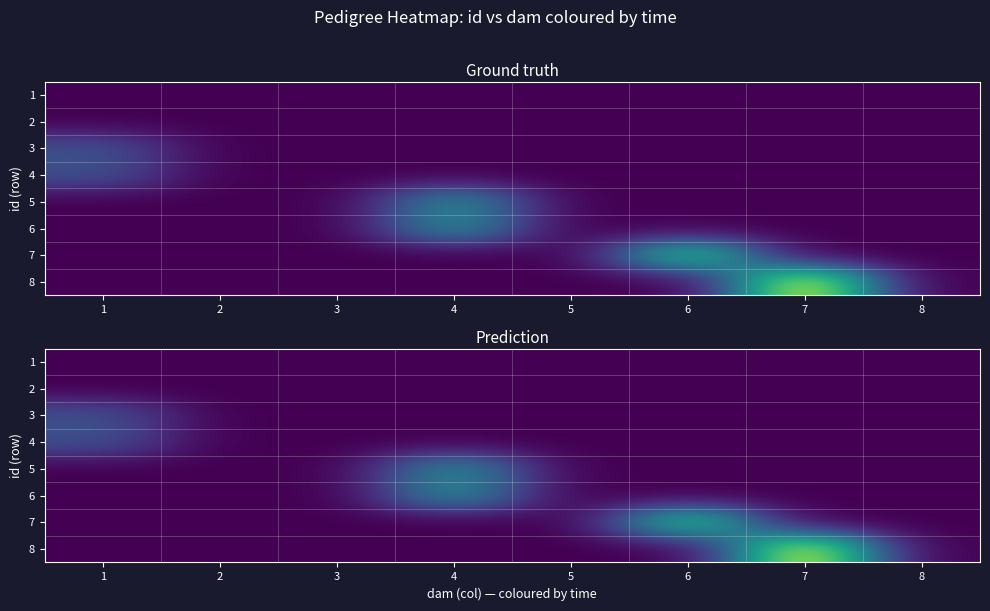

Is the value of 3 at 3 greater than the value of 6 at 1?

No